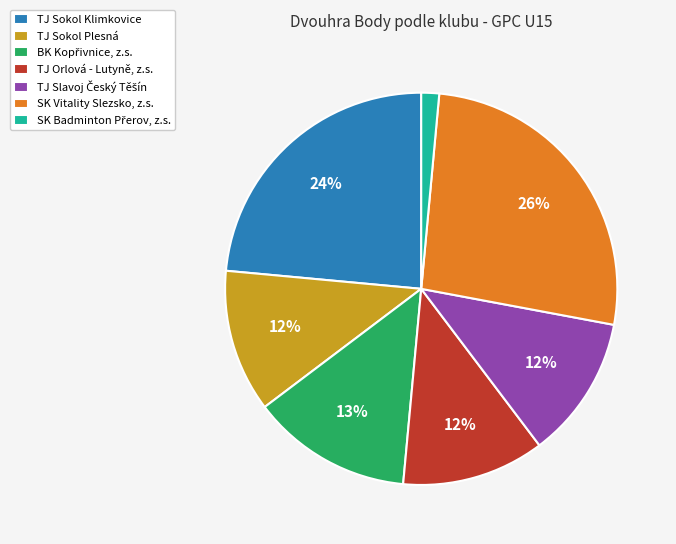

The TJ Sokol Plesná slice represents 12% of the pie. True or false?

True